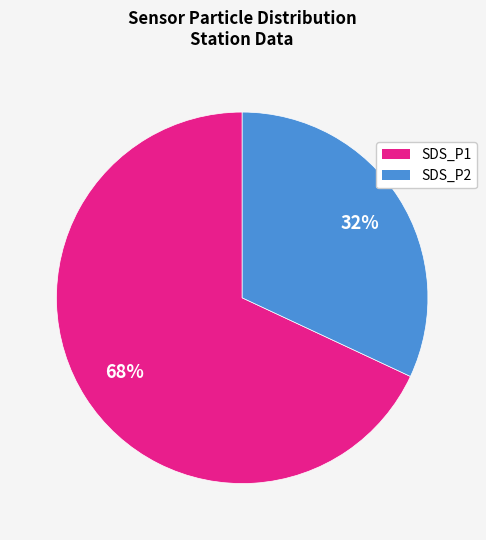

Which slice is the smallest?

SDS_P2